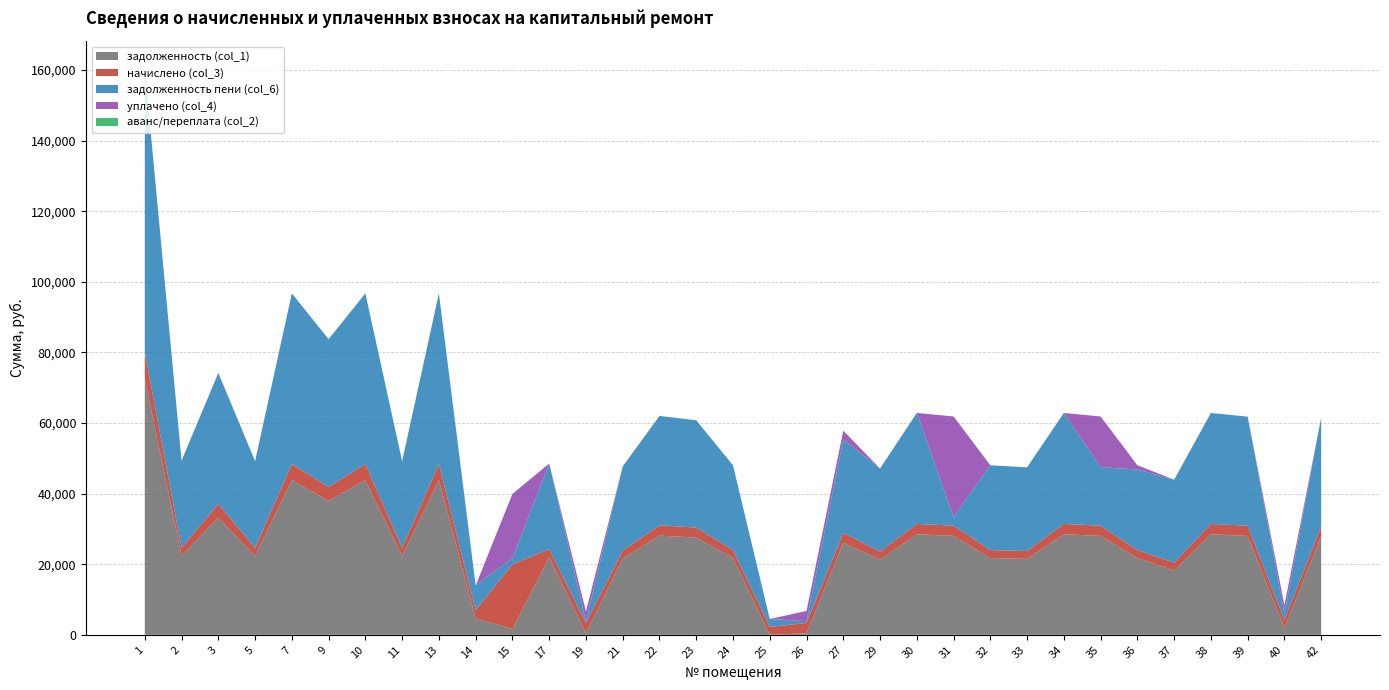

Reading left to right, what are all the values shown in this chart?

задолженность (col_1): 72588.7	22372.7	33180.2	22297.3	43839.8	37954.3	43839.8	22297.3	43839.8	4691.4	1624.8	21995.4	421.0	21618.1	28107.5	27541.4	21769.1	20.2	428.1	26031.9	21354.0	28484.8	28031.9	21769.1	21505.0	28484.8	28031.9	21769.1	18205.2	28479.8	28011.4	1946.3	27880.9
начислено (col_3): 7503.6	2312.7	3915.6	2304.9	4531.8	3923.4	4531.8	2304.9	4531.8	2304.9	18332.3	2273.7	2893.8	2234.7	2905.5	2847.0	2250.3	2223.0	2944.5	2897.7	2207.4	2944.5	2897.7	2250.3	2223.0	2944.5	2897.7	2250.3	2223.0	2944.5	2897.7	2262.0	2882.1
задолженность пени (col_6): 80092.3	24685.4	37095.8	24602.2	48371.6	41877.7	48371.6	24602.2	48371.6	6996.3	1742.2	24269.1	482.0	23852.8	31013.0	30388.4	24019.4	2243.2	490.8	26429.6	23561.4	31429.3	2414.8	24019.4	23728.0	31429.3	16570.9	22820.0	23528.0	31424.3	30909.1	1756.3	30763.0
уплачено (col_4): 0.0	0.0	0.0	0.0	0.0	0.0	0.0	0.0	0.0	0.0	18214.8	0.0	2832.8	0.0	0.0	0.0	0.0	0.0	2881.8	2500.0	0.0	0.0	28514.8	0.0	0.0	0.0	14358.7	1199.4	-3099.8	0.0	0.0	2452.0	0.0
аванс/переплата (col_2): 0.0	0.0	0.0	0.0	0.0	0.0	0.0	0.0	0.0	0.0	0.0	0.0	0.0	0.0	0.0	0.0	0.0	0.0	0.0	0.0	0.0	0.0	0.0	0.0	0.0	0.0	0.0	0.0	0.0	0.0	0.0	0.0	0.0